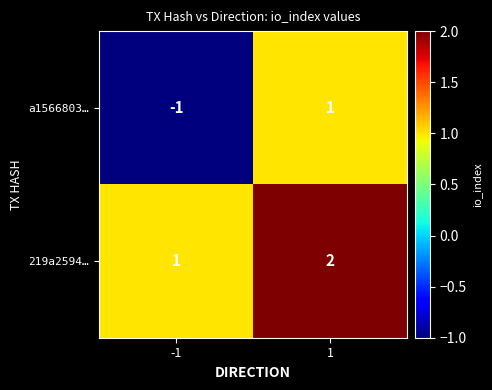

List the series in order of their peak value, highest first.

219a2594…, a1566803…